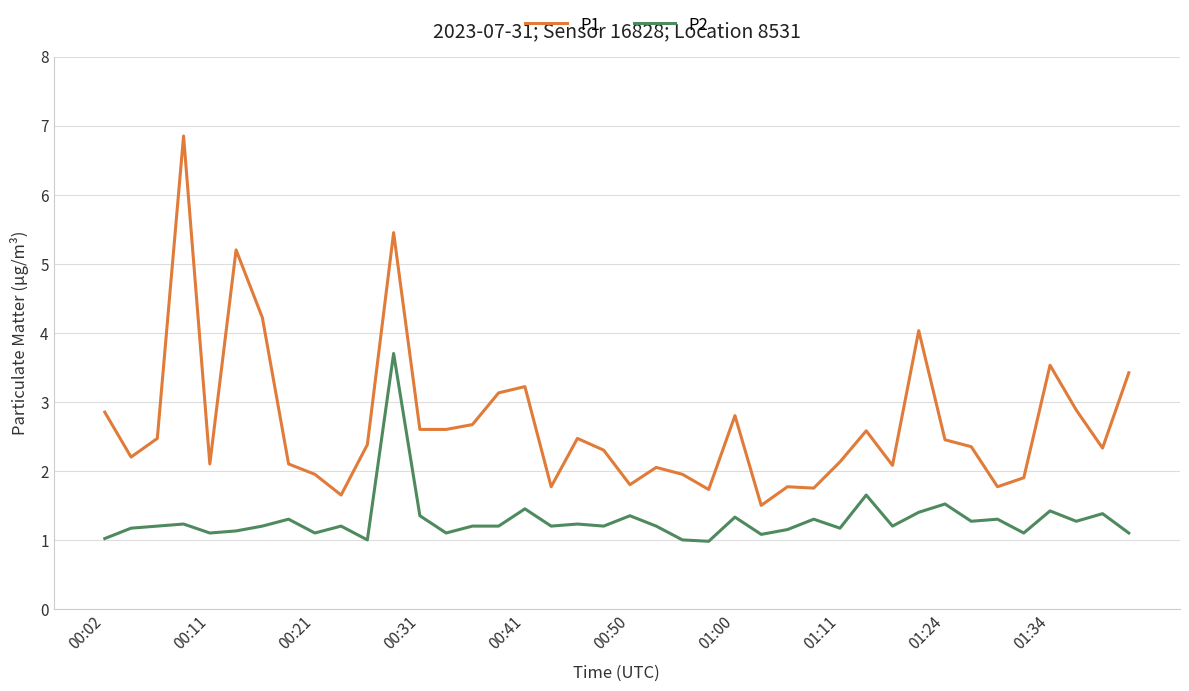

True or false: P1 and P2 cross at least once.

False